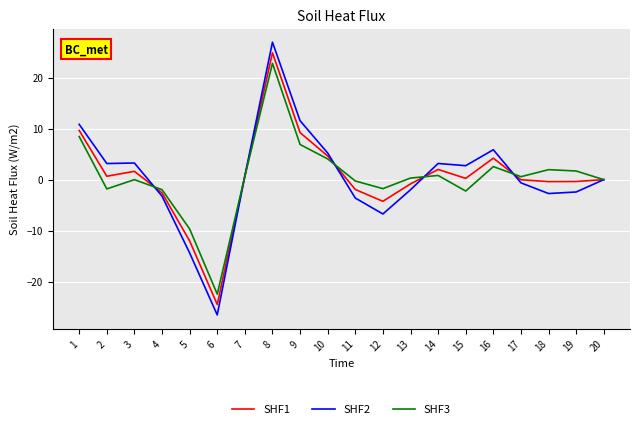

What value does the SHF1 series have at 16?

4.2